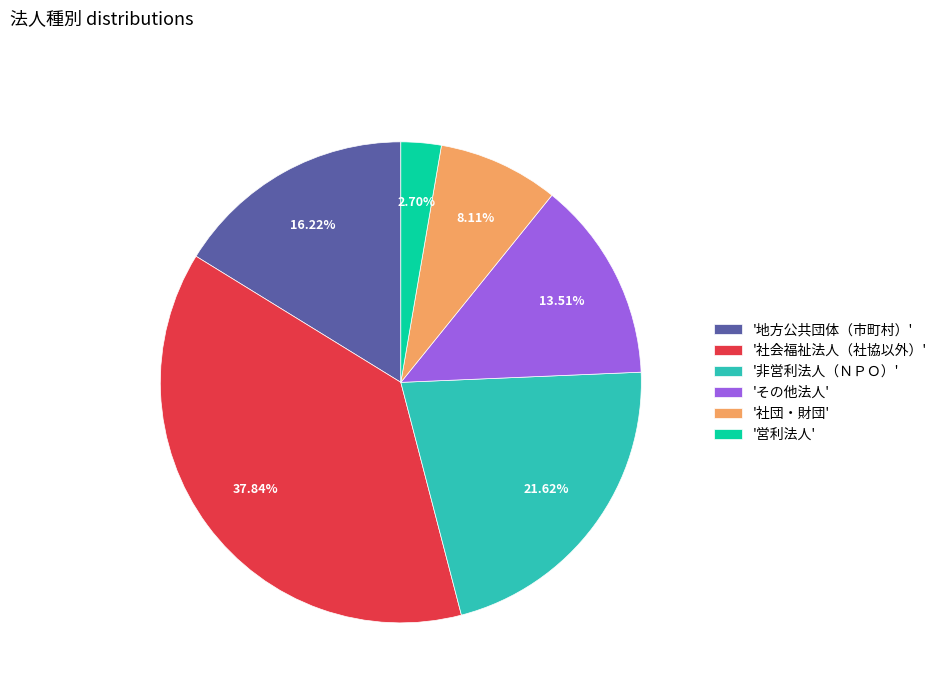

Which slice is the smallest?

'営利法人'